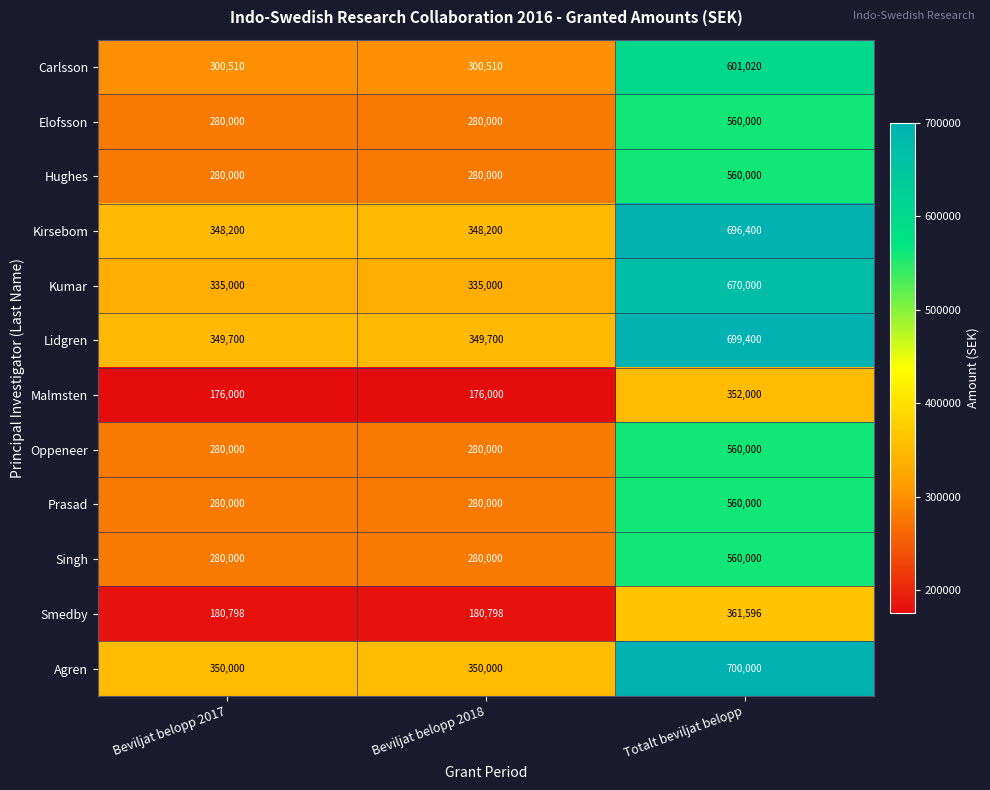

At how many categories does at least one series exceed 397821?

1